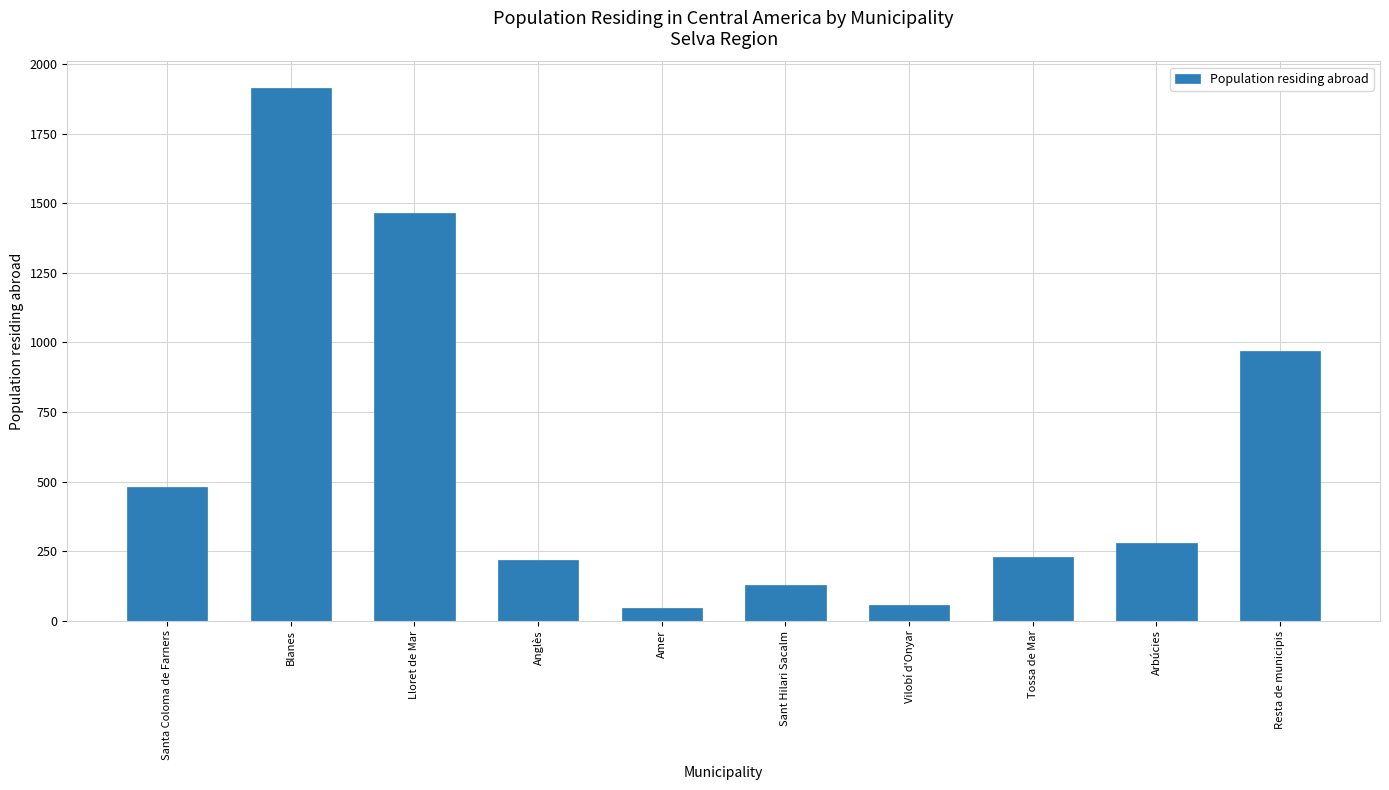

How many data points are less than 278?

5